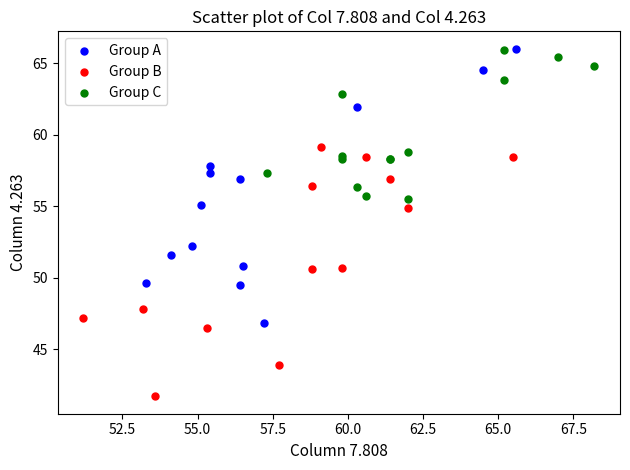

Which series has the widest spread of Y values?

Group A